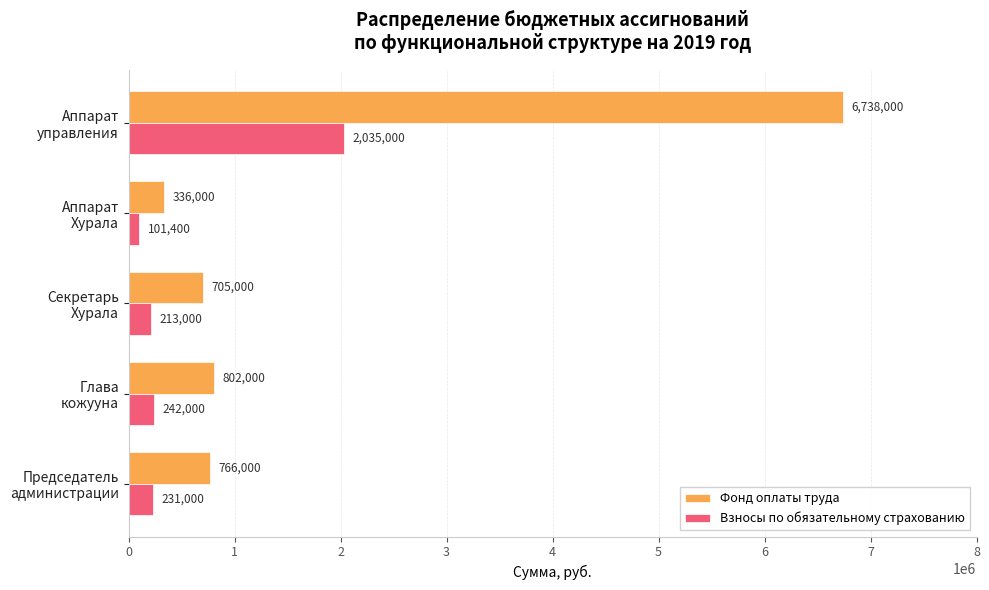

Which series has the largest total across all categories?

Фонд оплаты труда